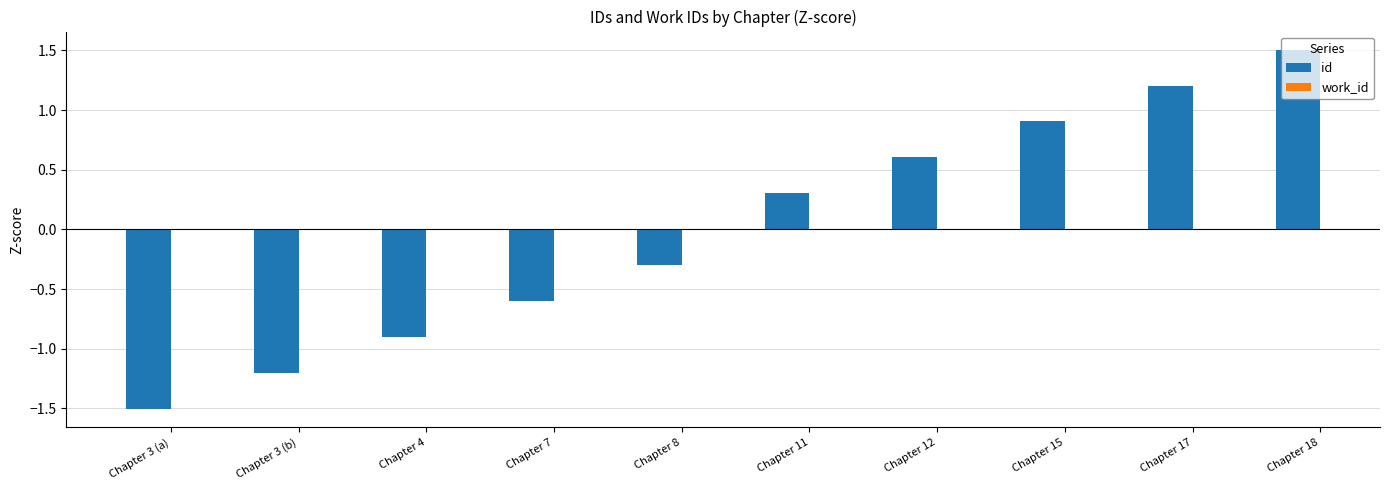

Rank the categories by value from highest to lowest.

Chapter 18, Chapter 17, Chapter 15, Chapter 12, Chapter 11, Chapter 8, Chapter 7, Chapter 4, Chapter 3 (b), Chapter 3 (a)